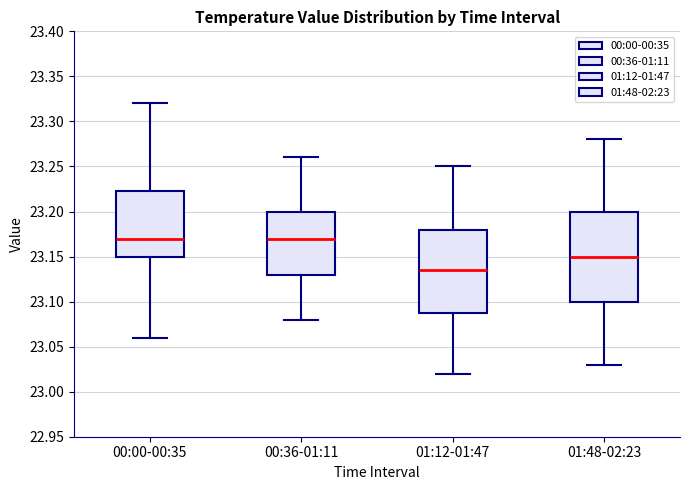

Where does the lower whisker of the box for 01:48-02:23 end on the y-axis? The values are not printed on the chart, so give them approximately, as read against the axis.

23.030